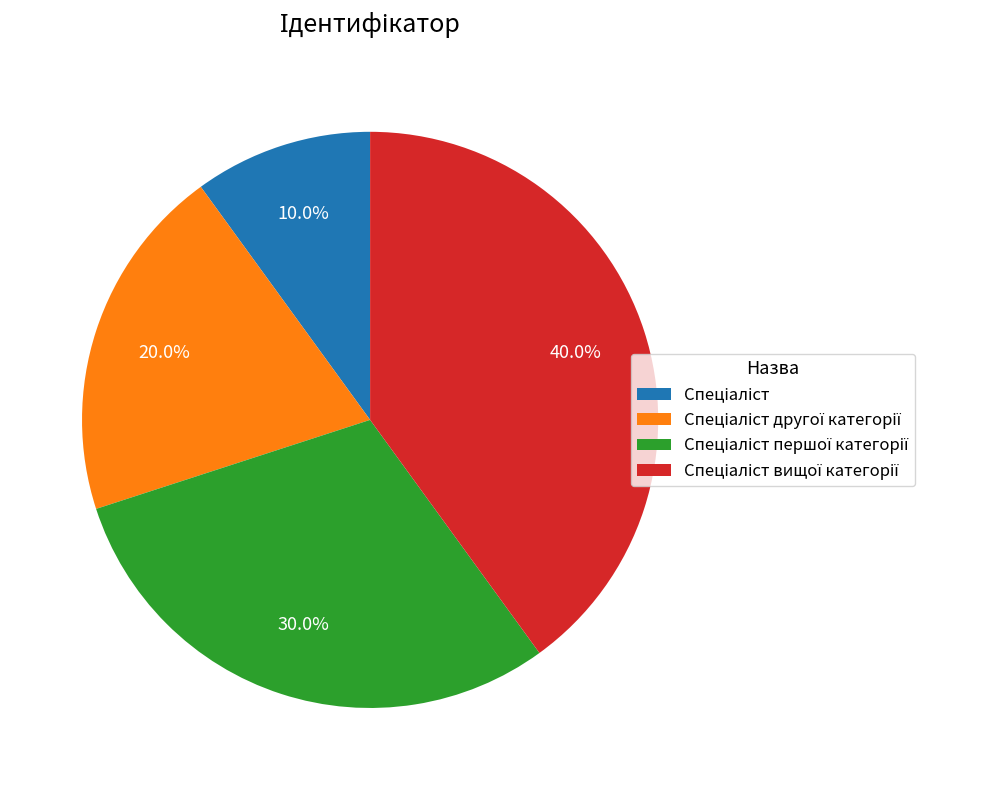

Is there a majority slice in this chart?

No